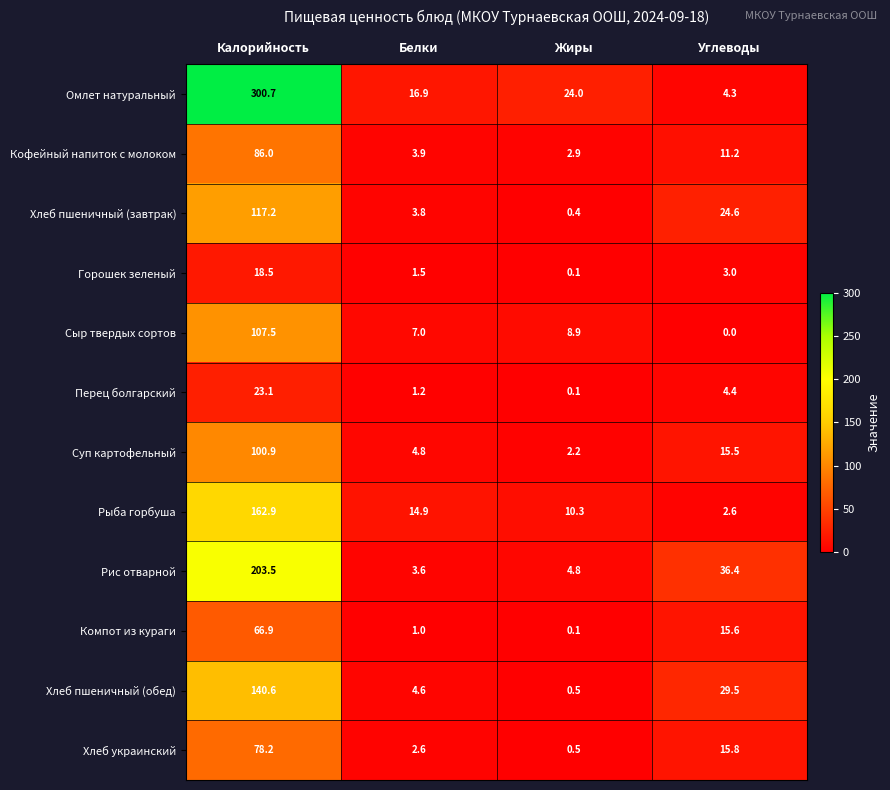

Is it true that Кофейный напиток с молоком equals 1.7 at Жиры?

False